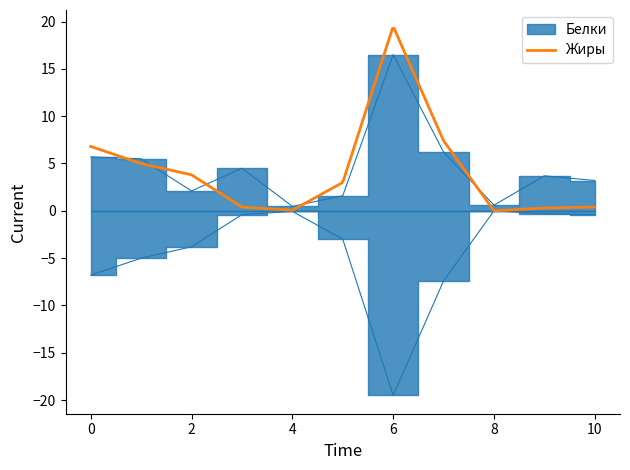

What is the maximum value for Жиры?

19.3